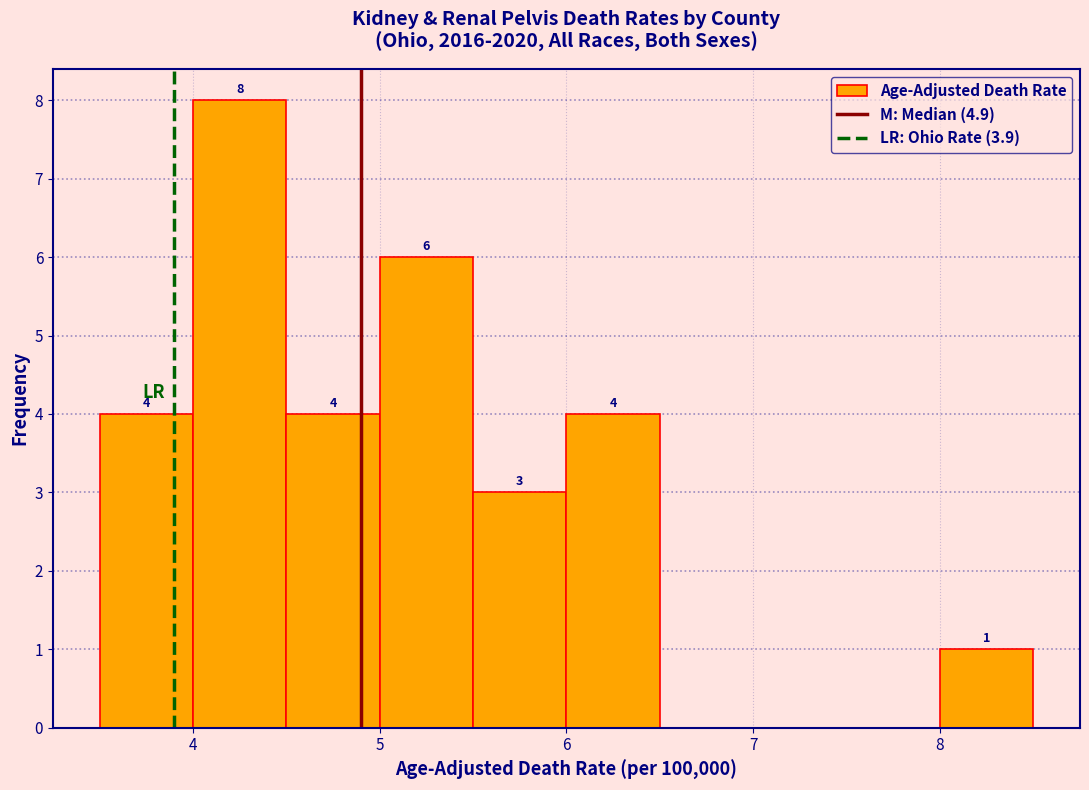

Which range on the x-axis has the tallest bar?

4.0 to 4.5